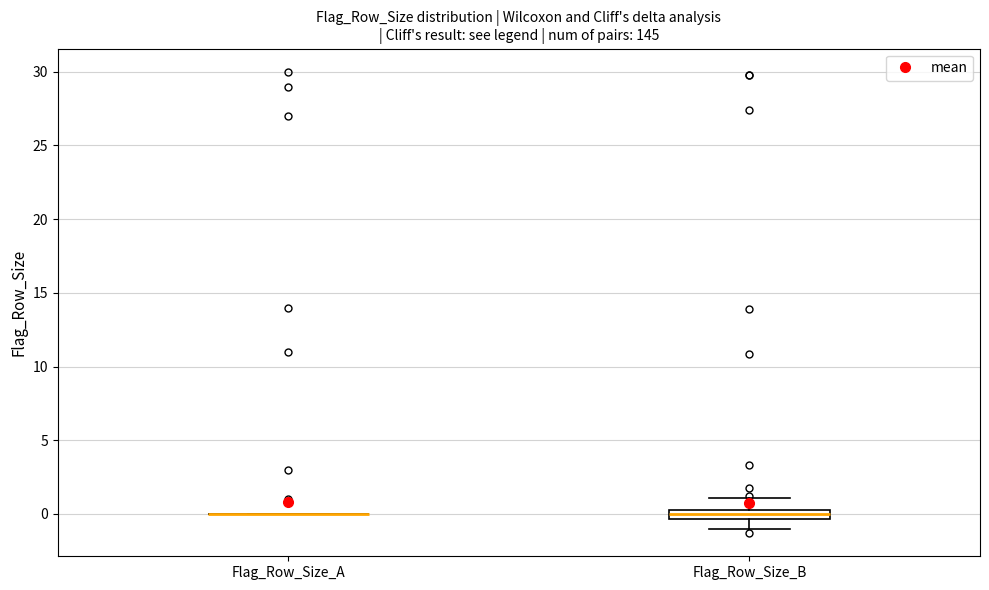

Comparing the boxes themselves (not the whiskers), which one is the tallest?

Flag_Row_Size_B